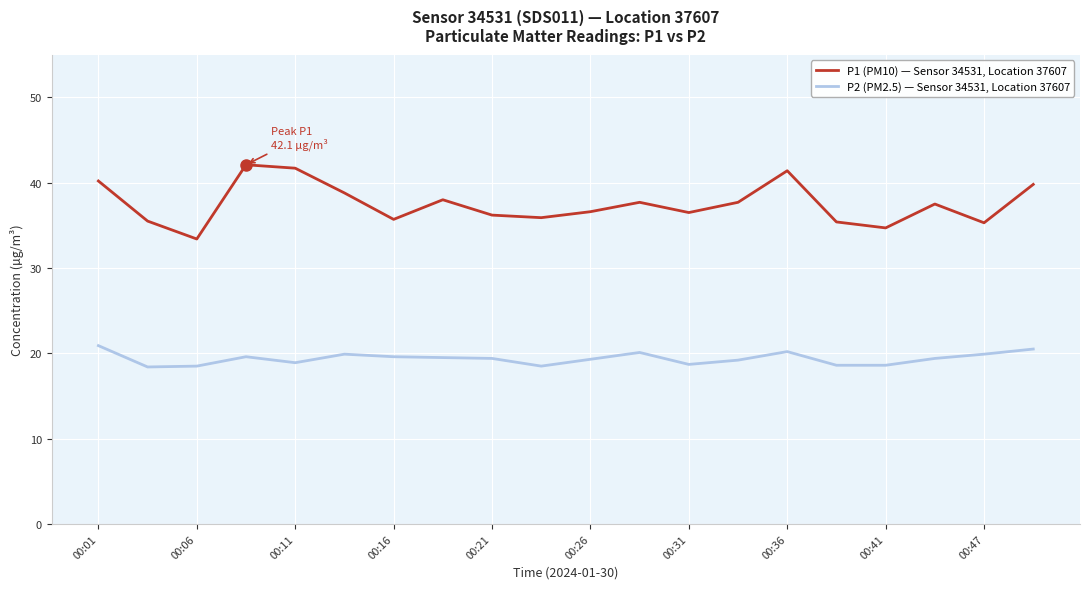

What are all the series names shown in the legend?

P1 (PM10) — Sensor 34531, Location 37607, P2 (PM2.5) — Sensor 34531, Location 37607